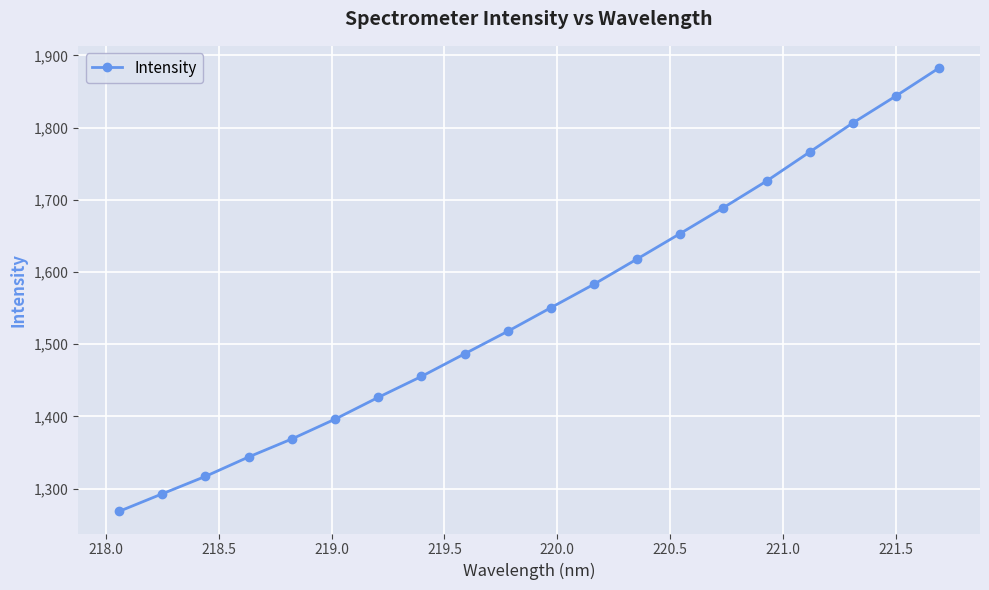

What is the minimum value shown in the chart?

1268.5